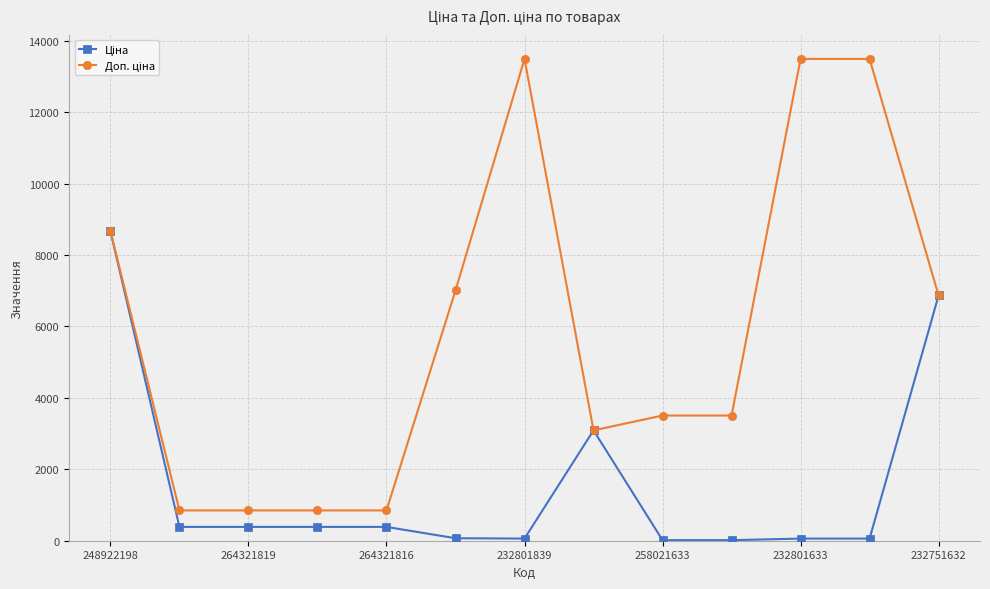

Count the number of categories in the chart.

13